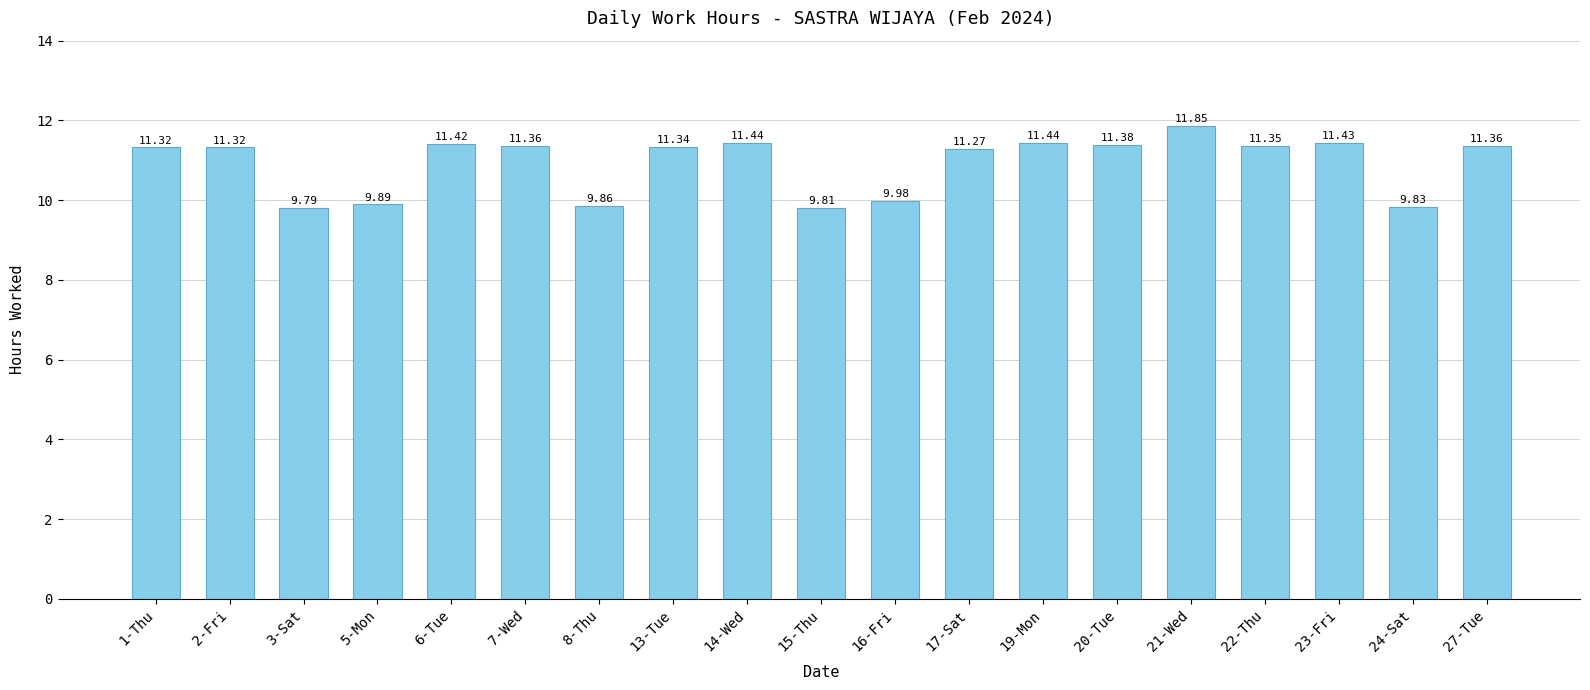

Where does the data first go above 11?

1-Thu